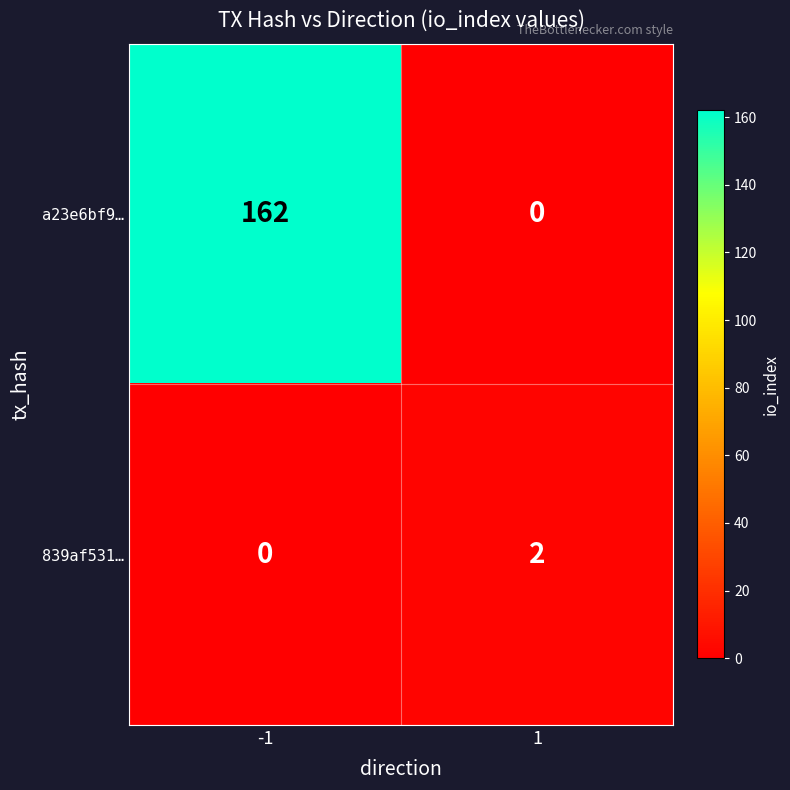

The a23e6bf9… series shows 109 at -1. True or false?

False